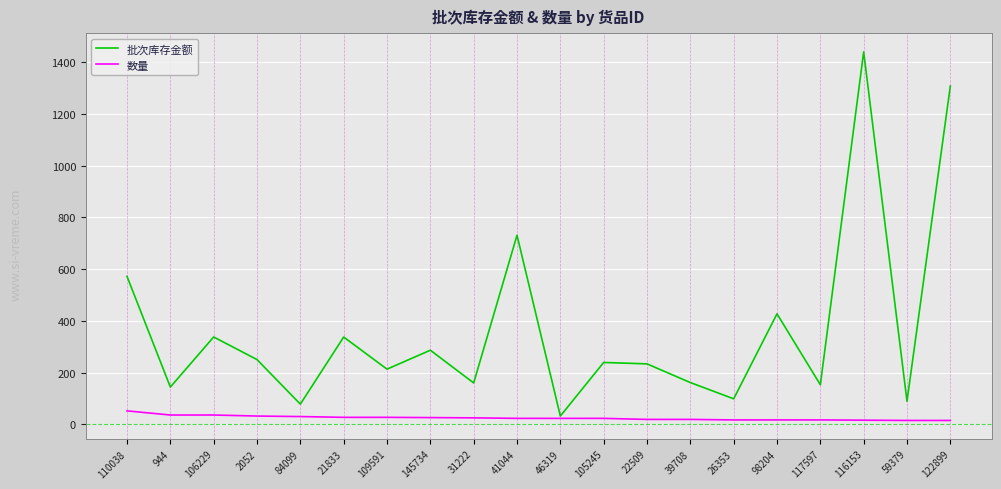

Is it true that 批次库存金额 equals 423.0 at 145734?

False